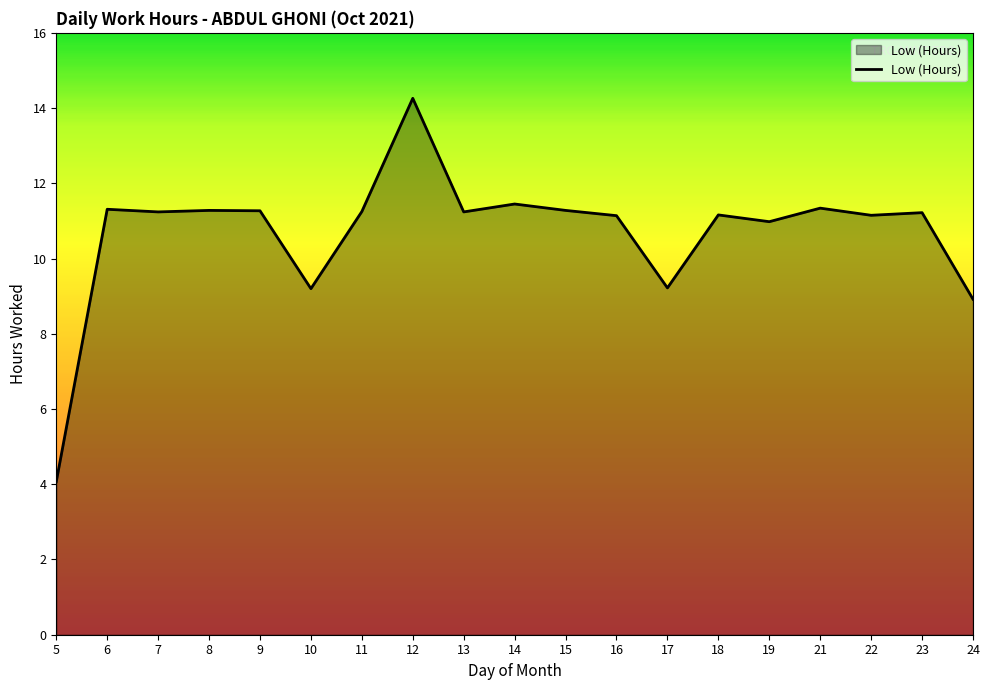

Does the chart have visible grid lines?

No